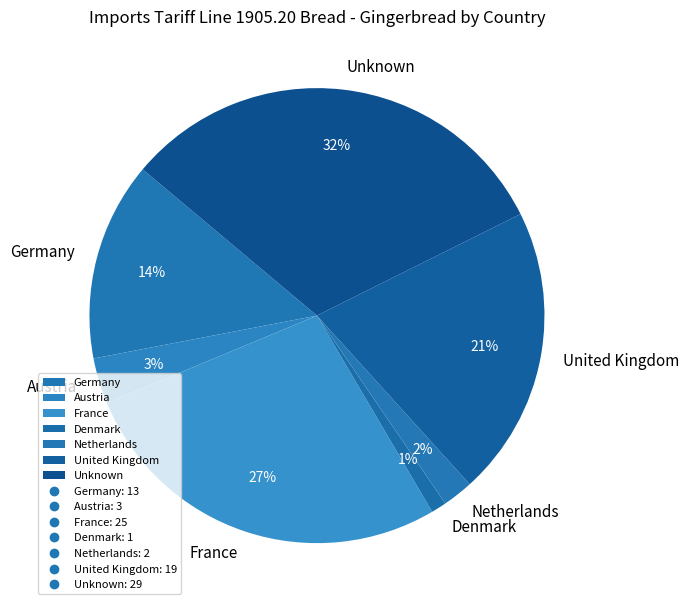

Do France and Denmark together represent more than half of the pie?

No